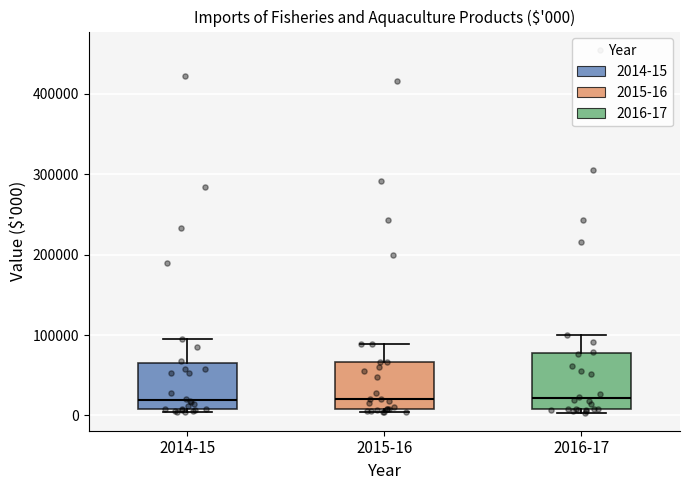

Comparing the boxes themselves (not the whiskers), which one is the tallest?

2016-17